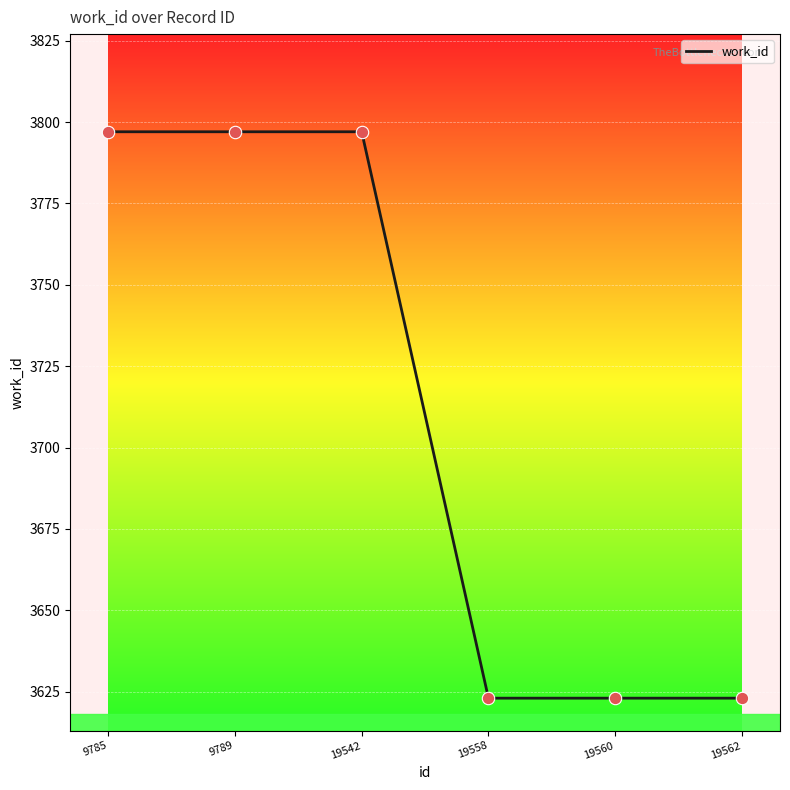

What is the change in value from 9785 to 19562?

-174